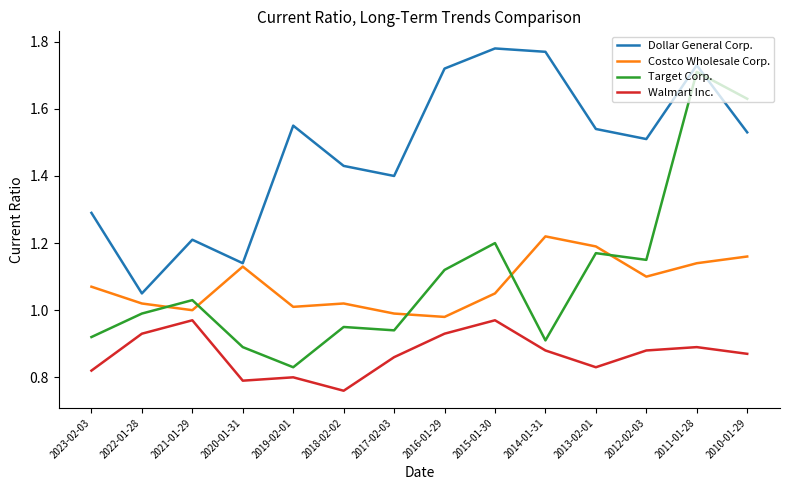

Which series ends up on top after the final intersection of Dollar General Corp. and Target Corp.?

Target Corp.